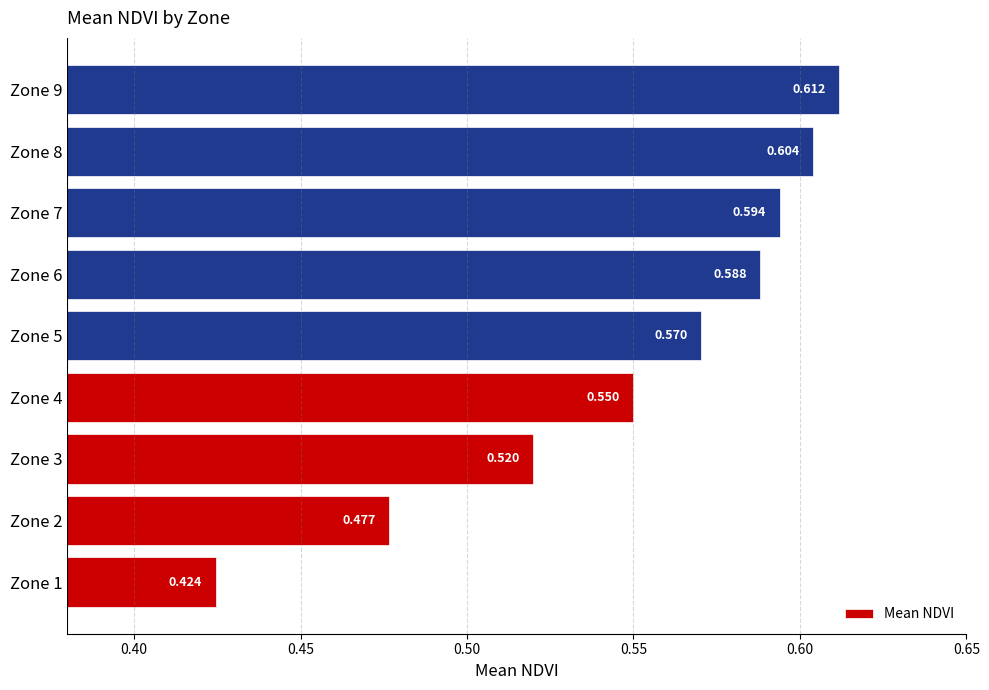

What is the difference between the second highest and minimum values?

0.2